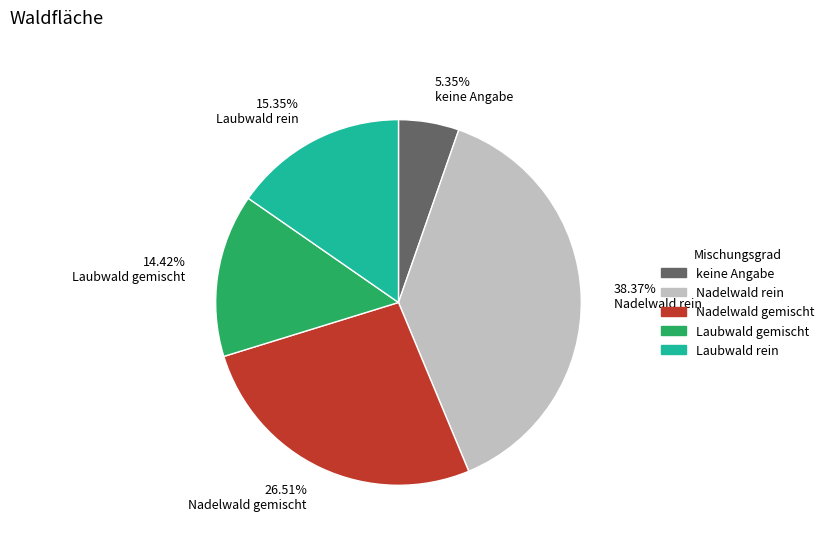

What is the ratio of the value at 14.42% Laubwald gemischt to the value at 26.51% Nadelwald gemischt?

0.5